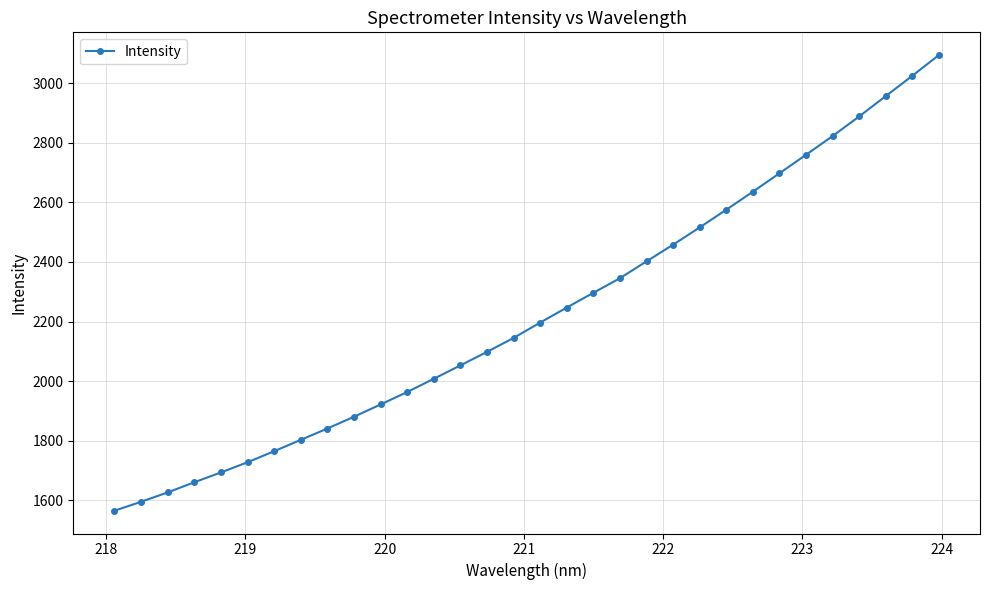

What is the difference between the maximum and minimum values?

1529.2